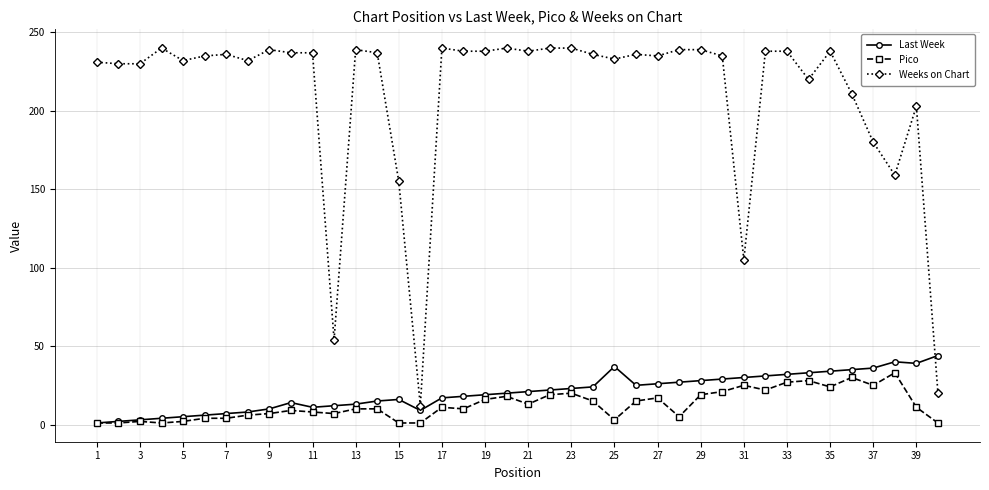

What is the maximum value for Last Week?

44